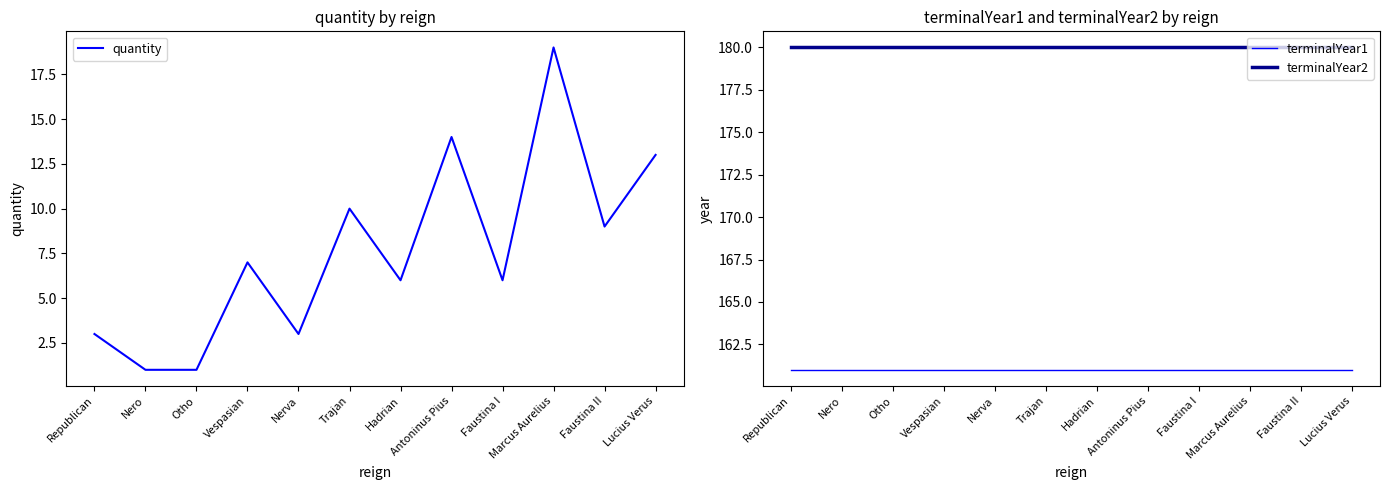

True or false: quantity and terminalYear1 intersect in this chart.

False